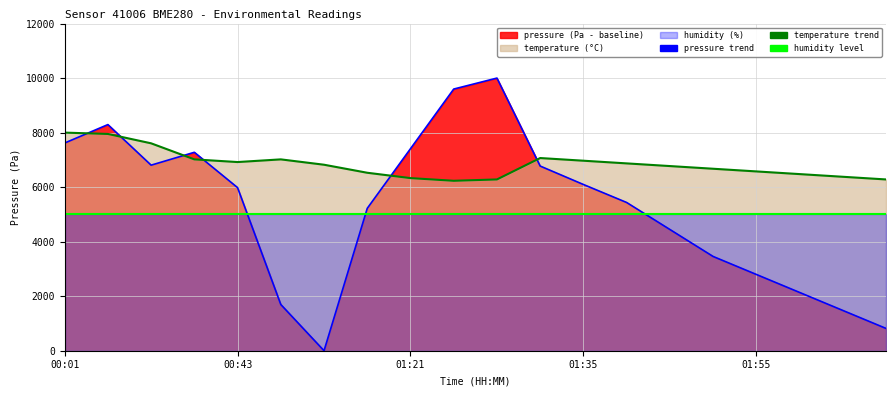

Does the chart display data point markers on the line(s)?

No